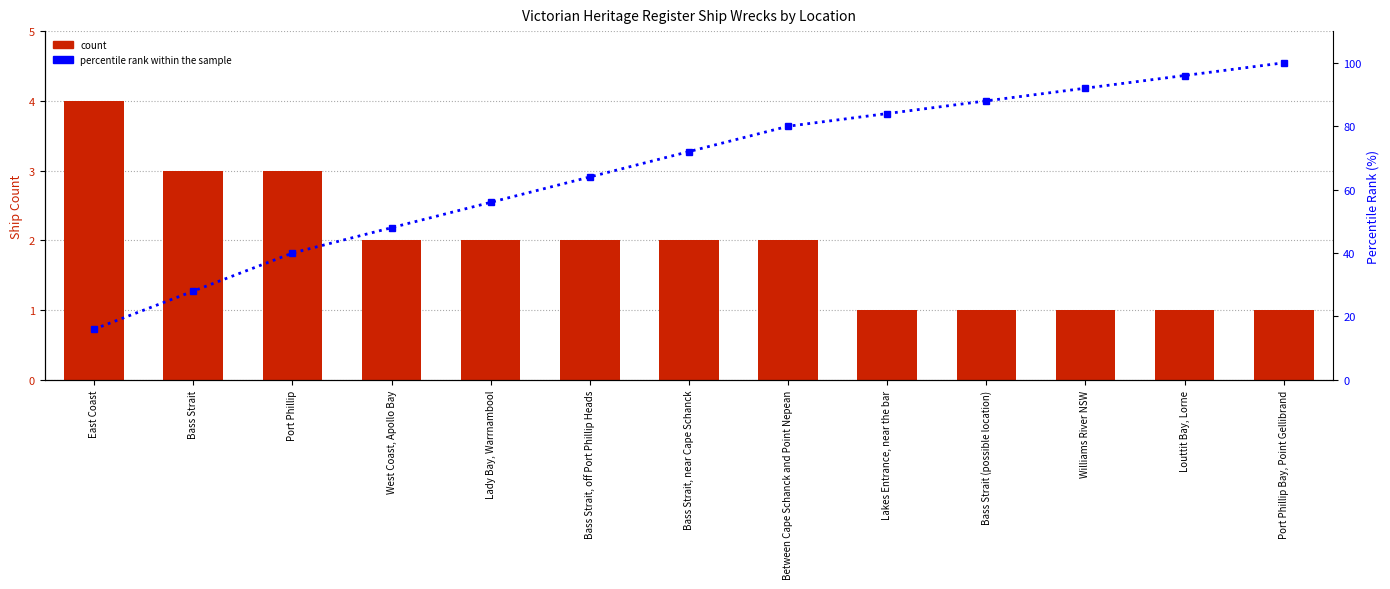

The value of percentile rank within the sample at Bass Strait, near Cape Schanck is 34.8. True or false?

False